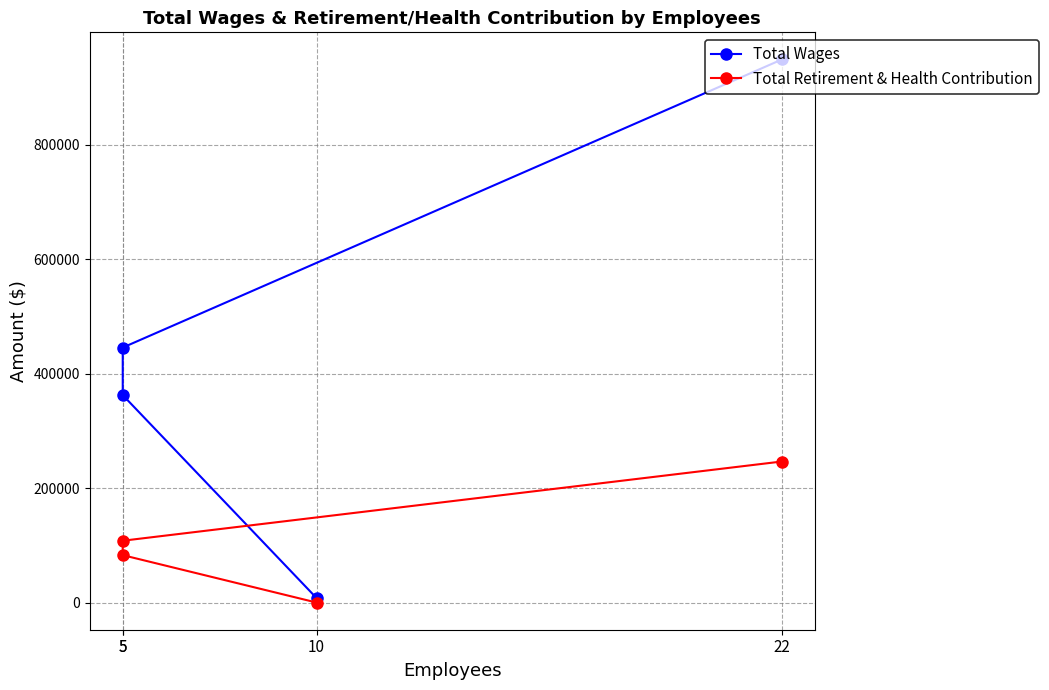

What is the average value of the Total Wages series?

441222